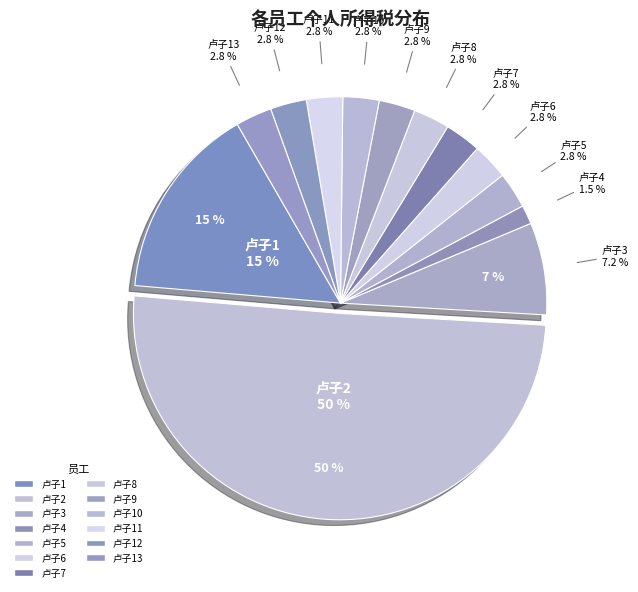

Does 卢子5 account for over 50% of the chart?

No